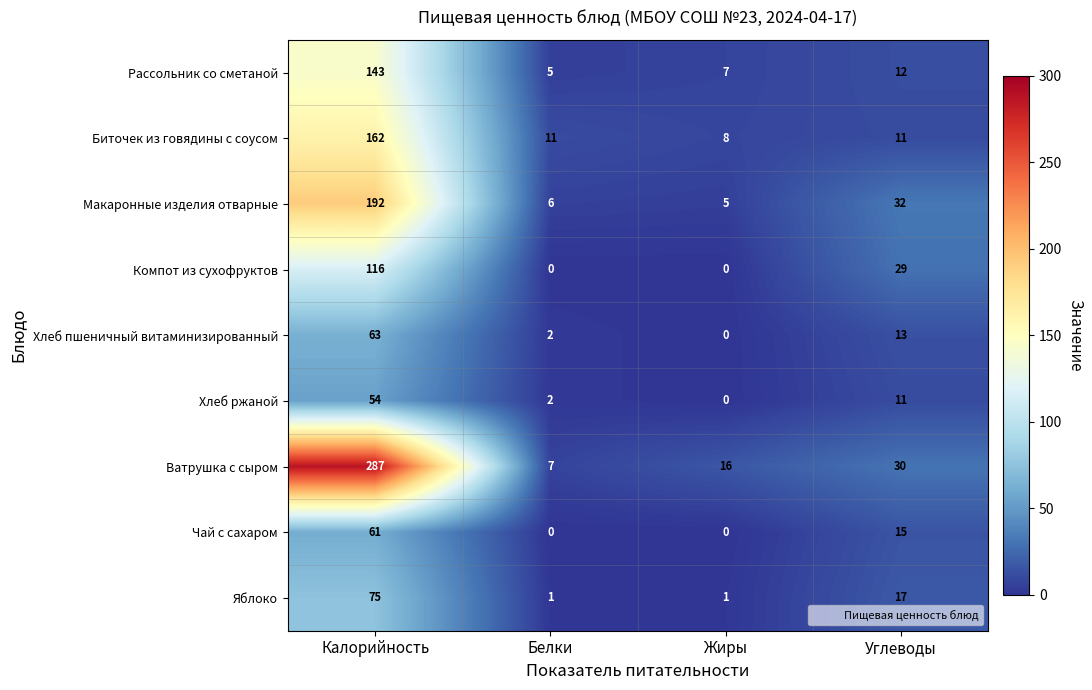

What is the difference between the Хлеб пшеничный витаминизированный values at Калорийность and Углеводы?

50